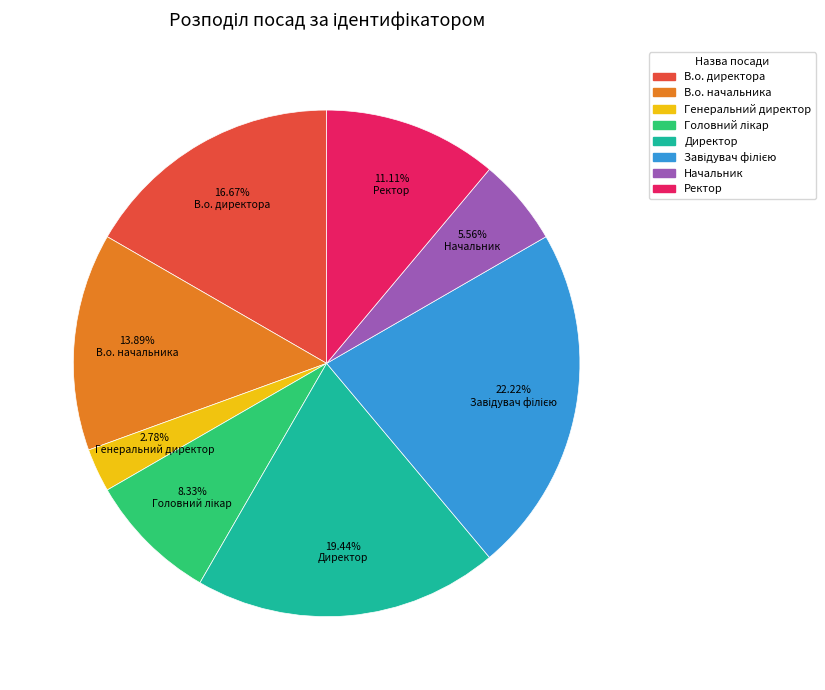

Is it true that Ректор is 1% of the pie?

False